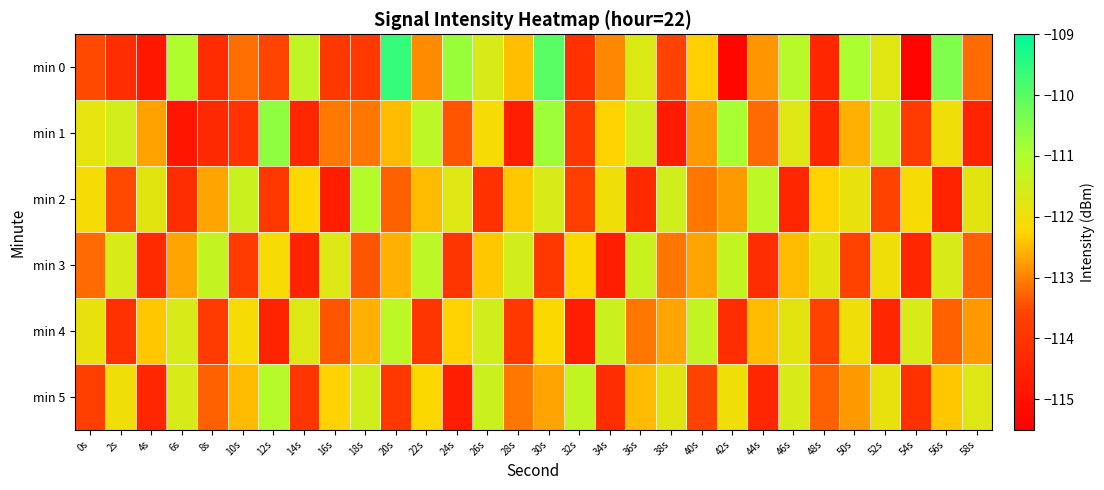

Between 10s and 26s, which series saw the biggest shift?

min 2